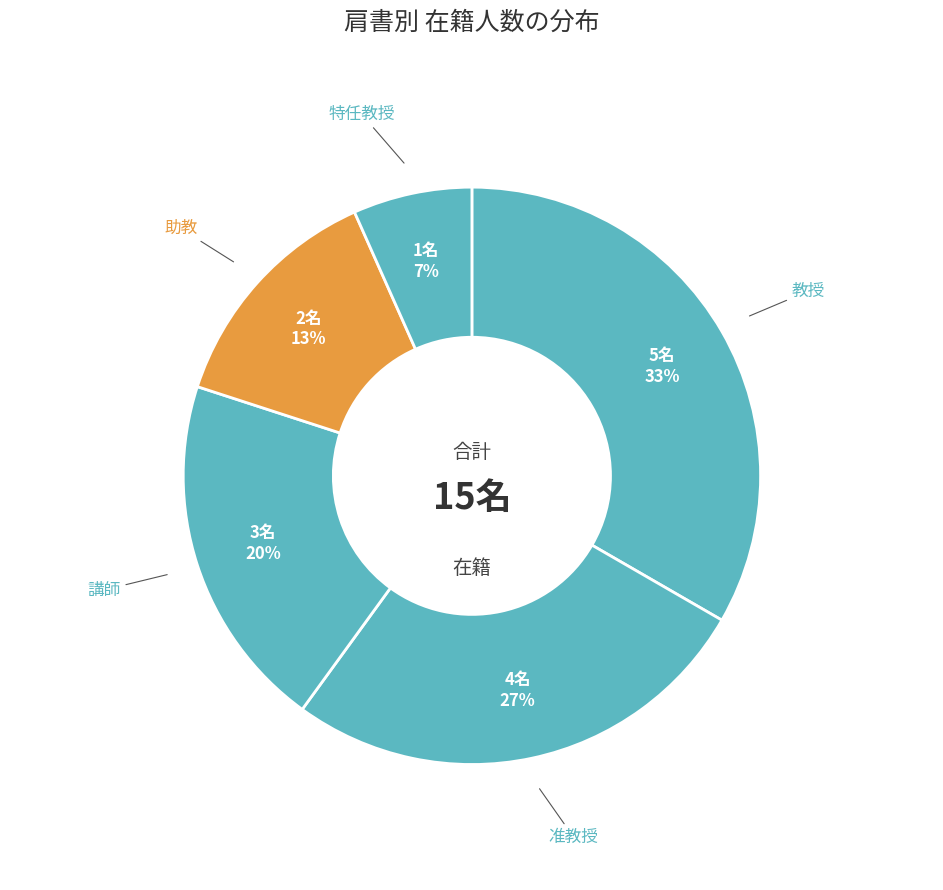

Does any single category account for the majority?

No